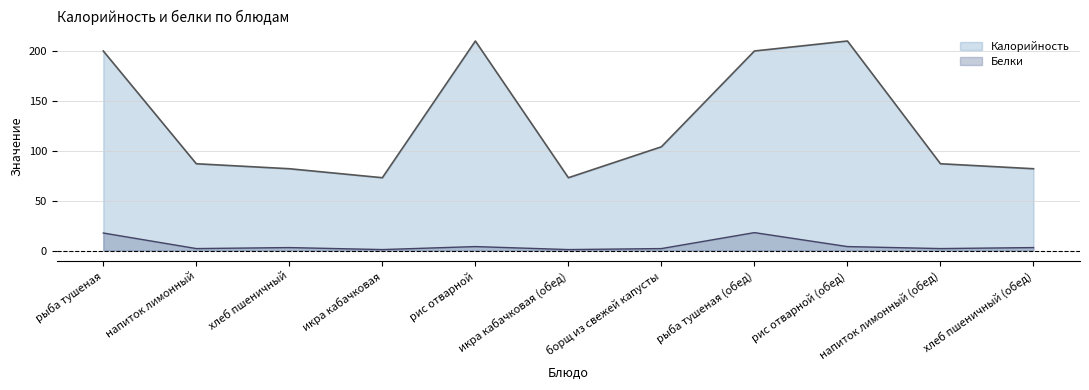

True or false: Калорийность has more than 1 interior local peaks.

True